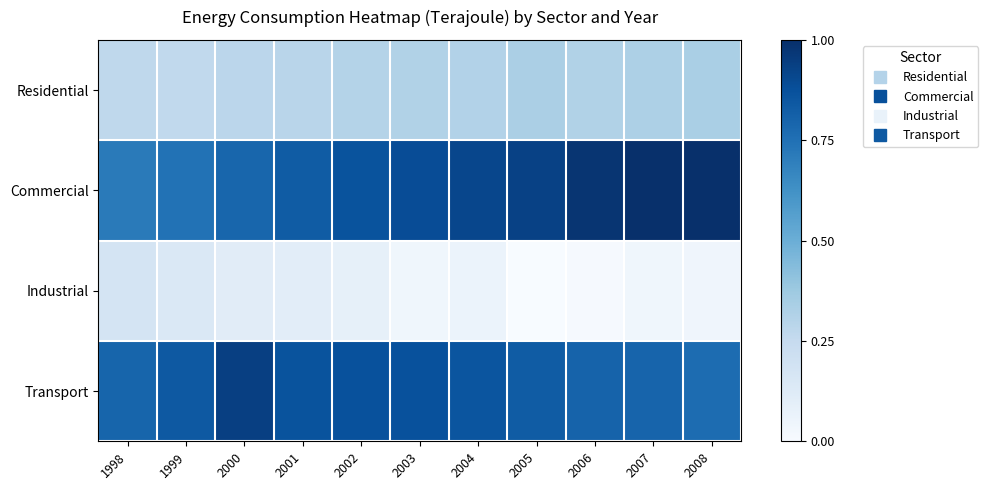

What is the total value across all series at 2004?

2.1